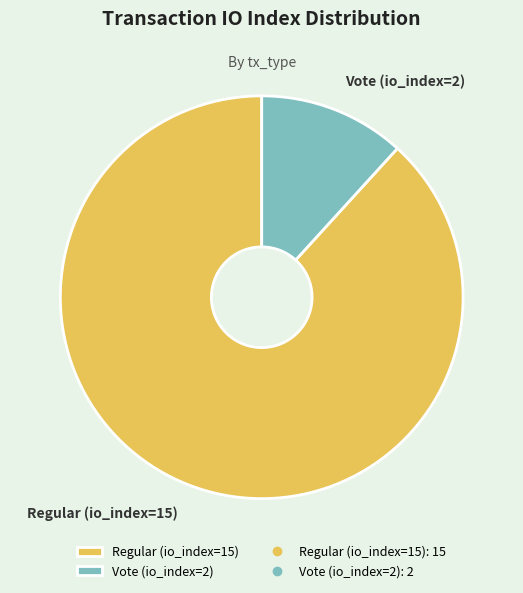

Combined, do Regular (io_index=15) and Vote (io_index=2) account for over 50%?

Yes